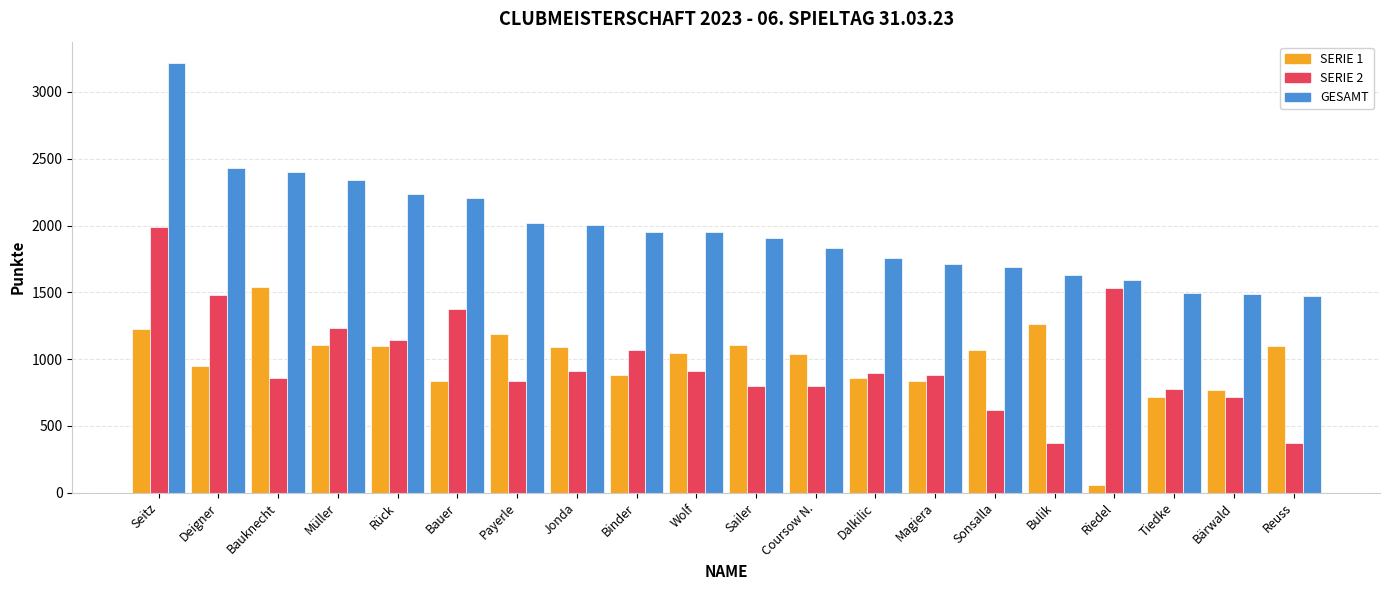

What is the spread (max minus min) of values at Bulik?

1262